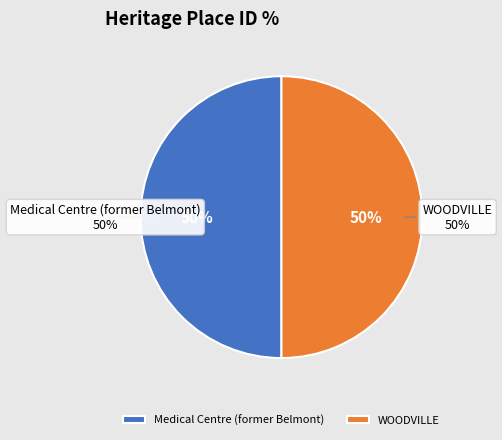

What portion of the pie excludes Medical Centre (former Belmont)?

50.0%